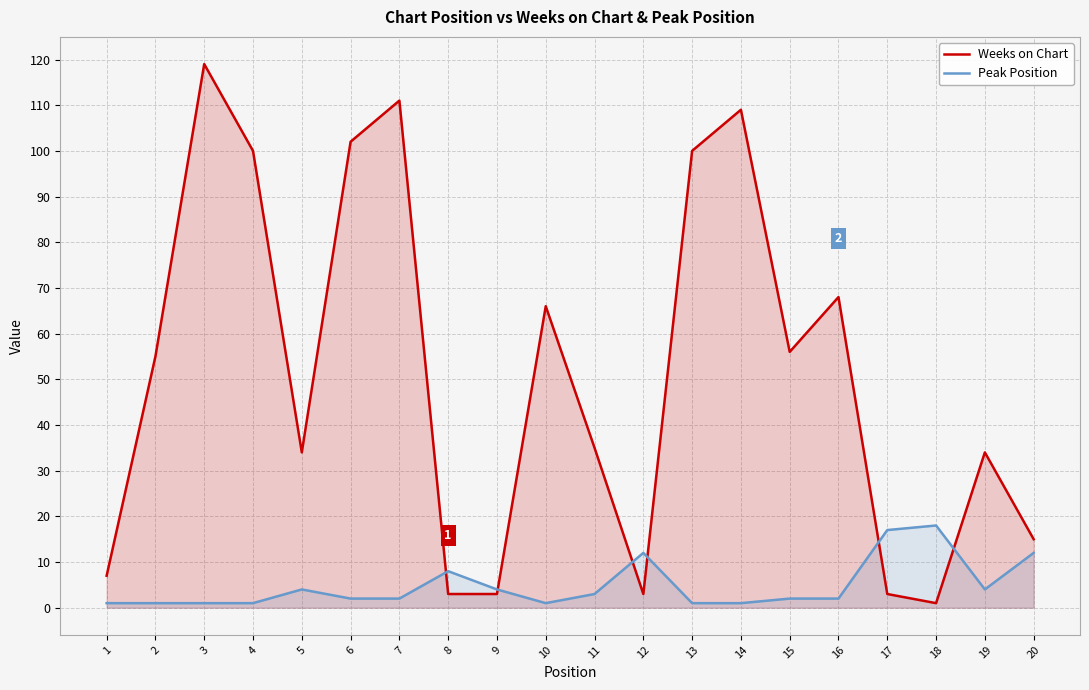

In Peak Position, how many points are lower than both neighbors (excluding endpoints)?

2